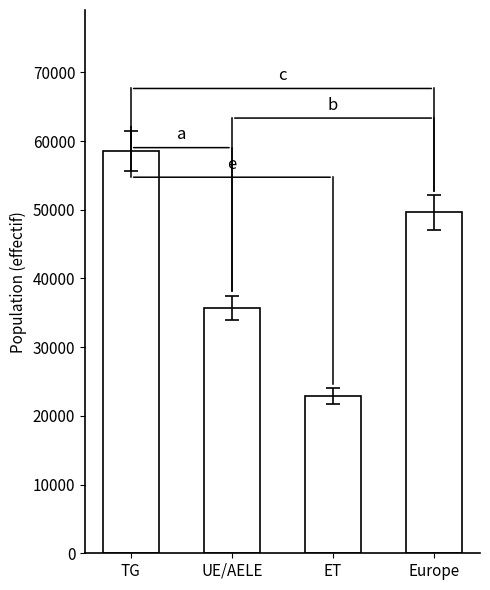

What is the smallest value displayed?

22869